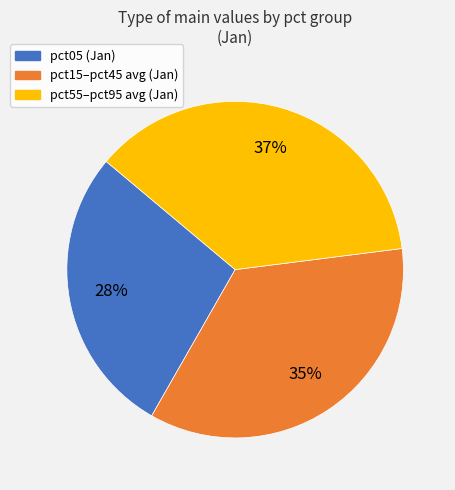

Count the number of slices in the pie.

3